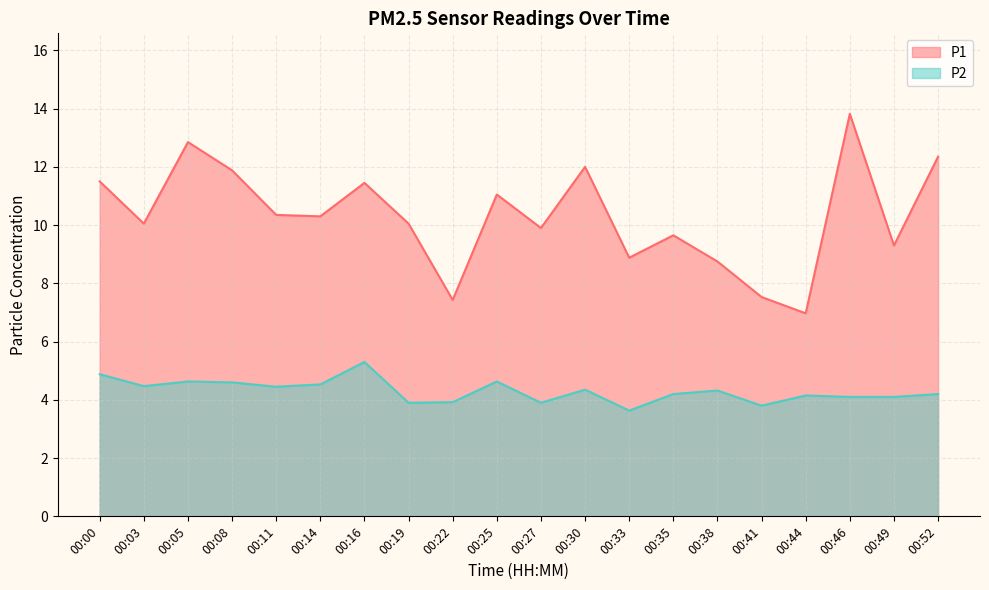

How many series are shown in this chart?

2